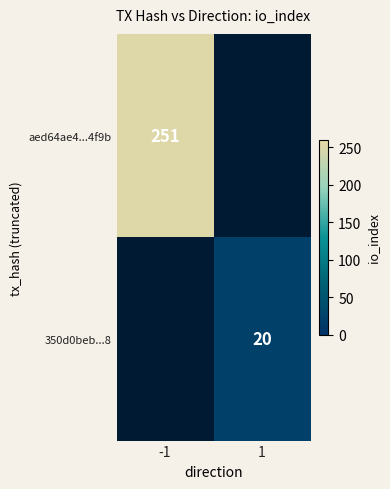

Count the number of categories in the chart.

2